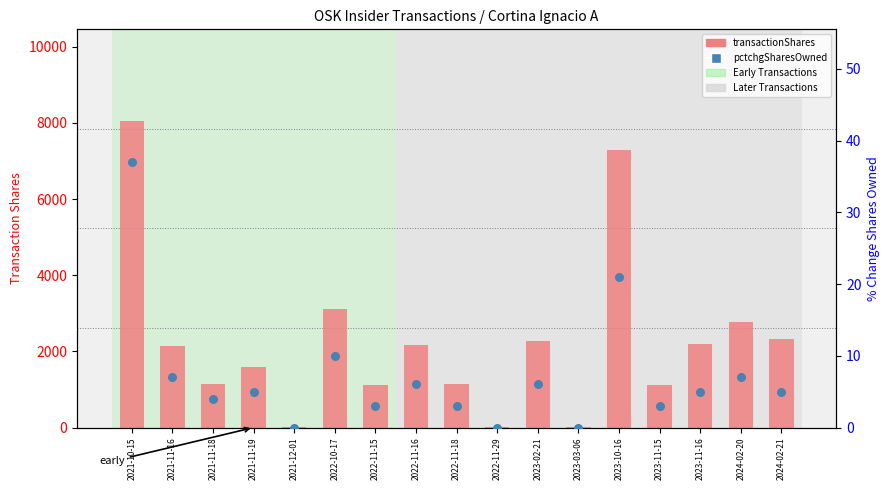

Which series has the widest spread of Y values?

transactionShares